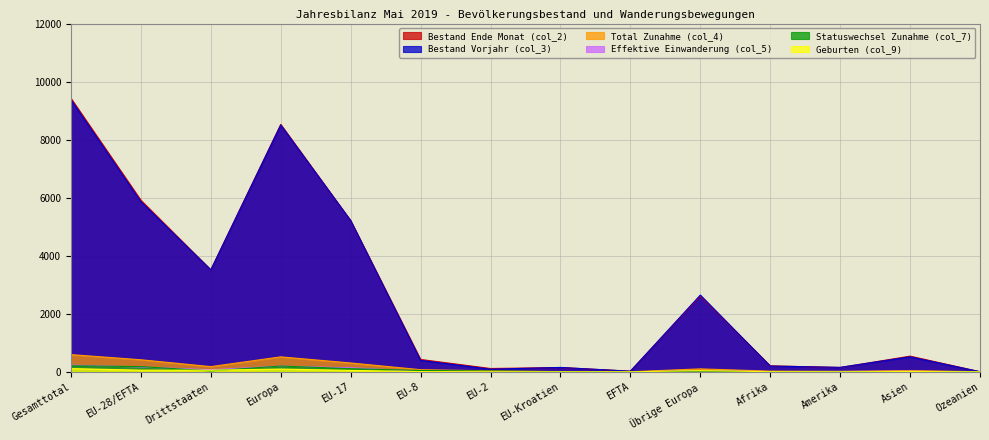

What is the value of the Bestand Ende Monat (col_2) point at the 5th from the left?

5206